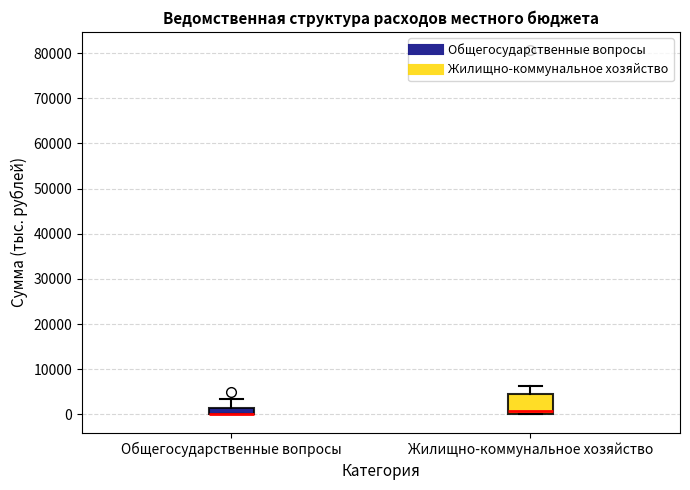

Where does the upper whisker of the box for Общегосударственные вопросы end on the y-axis? The values are not printed on the chart, so give them approximately, as read against the axis.

3000